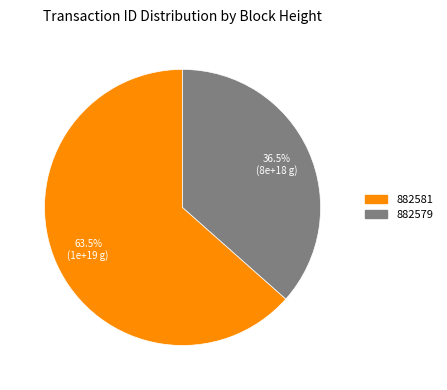

What is the ratio of the value at 882579 to the value at 882581?

0.6